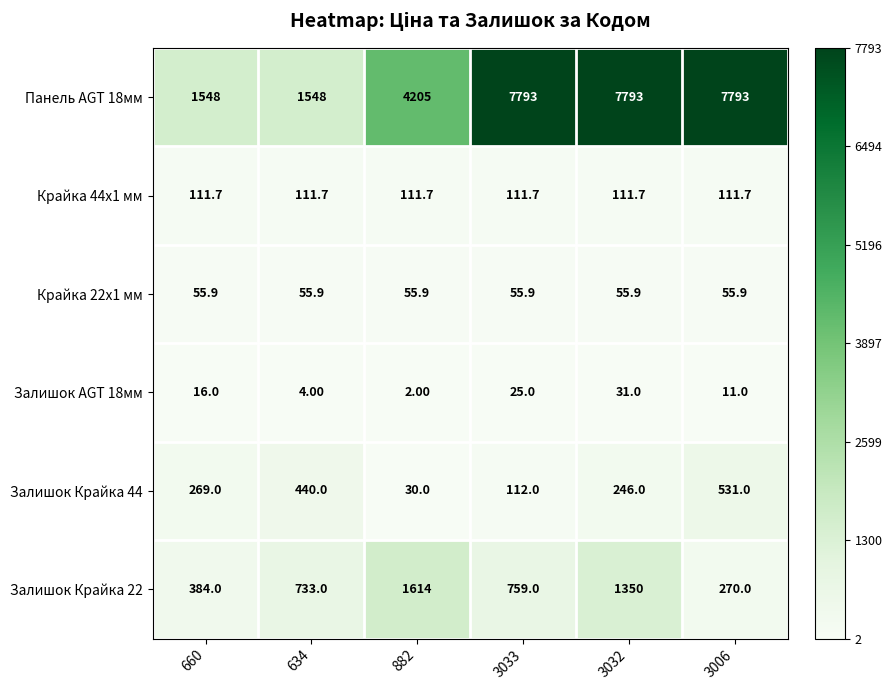

At which category is the sum across all series the highest?

3032